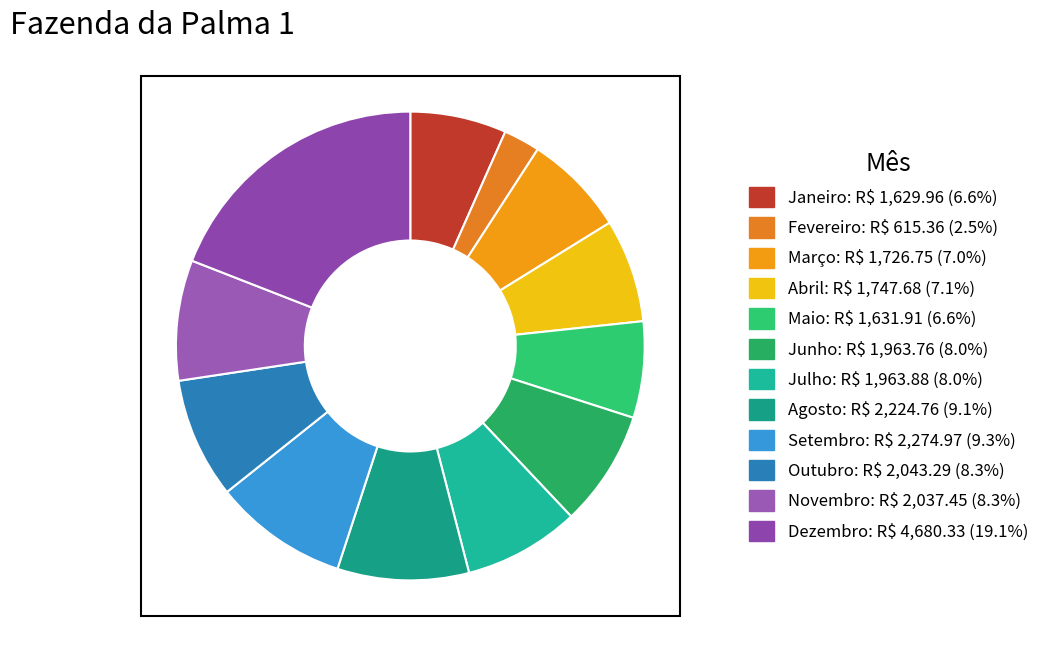

To the nearest percent, what portion does Outubro represent?

8%